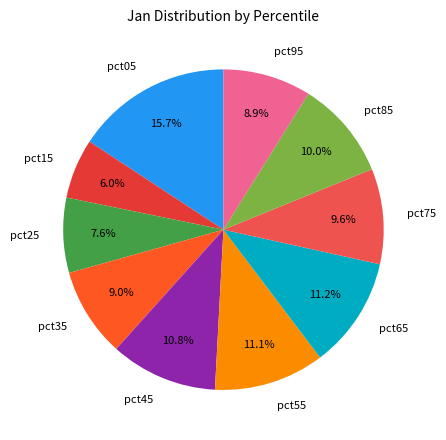

To the nearest percent, what is the average slice percentage?

10%